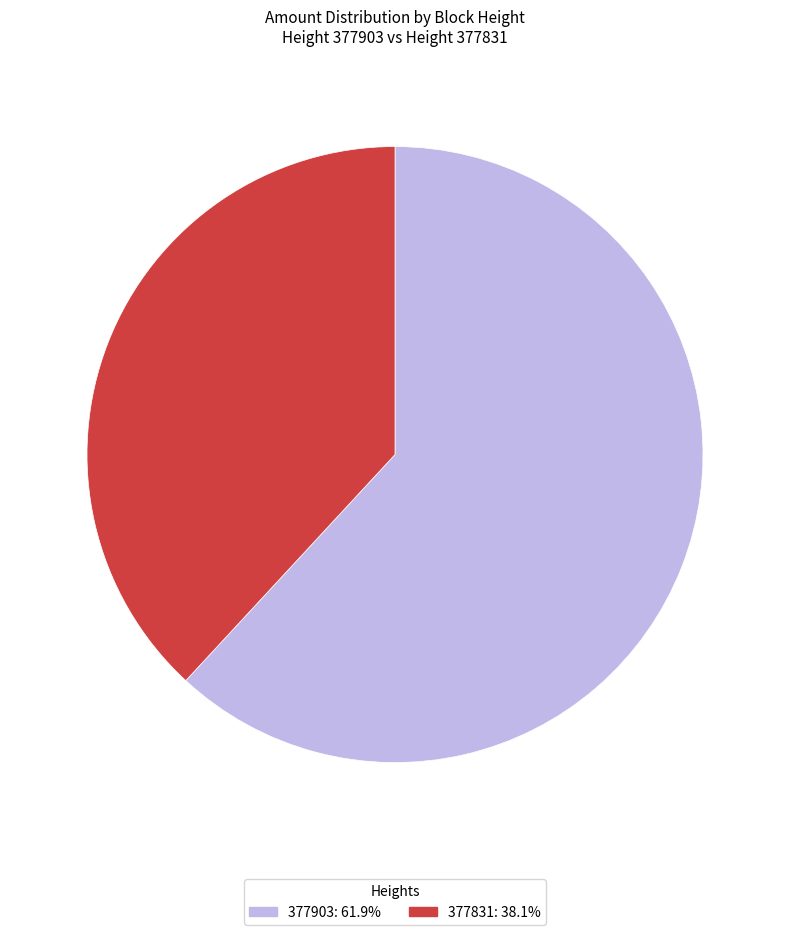

How many slices are in this pie chart?

2